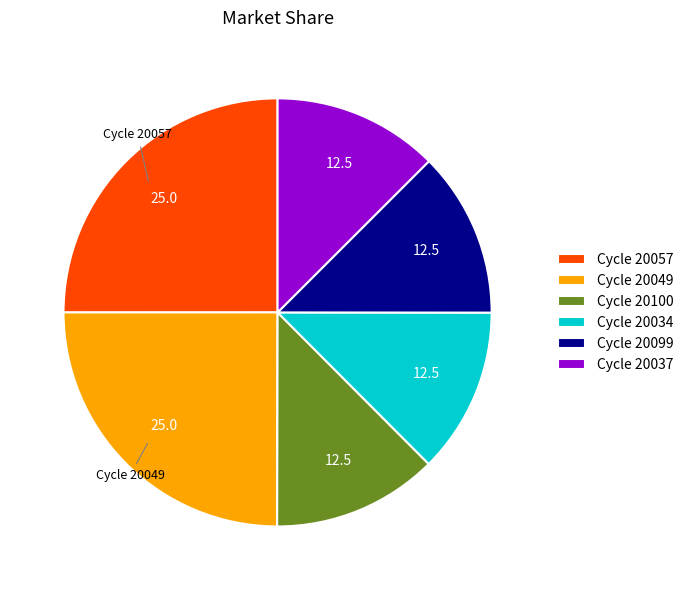

The Cycle 20100 slice represents 1% of the pie. True or false?

False